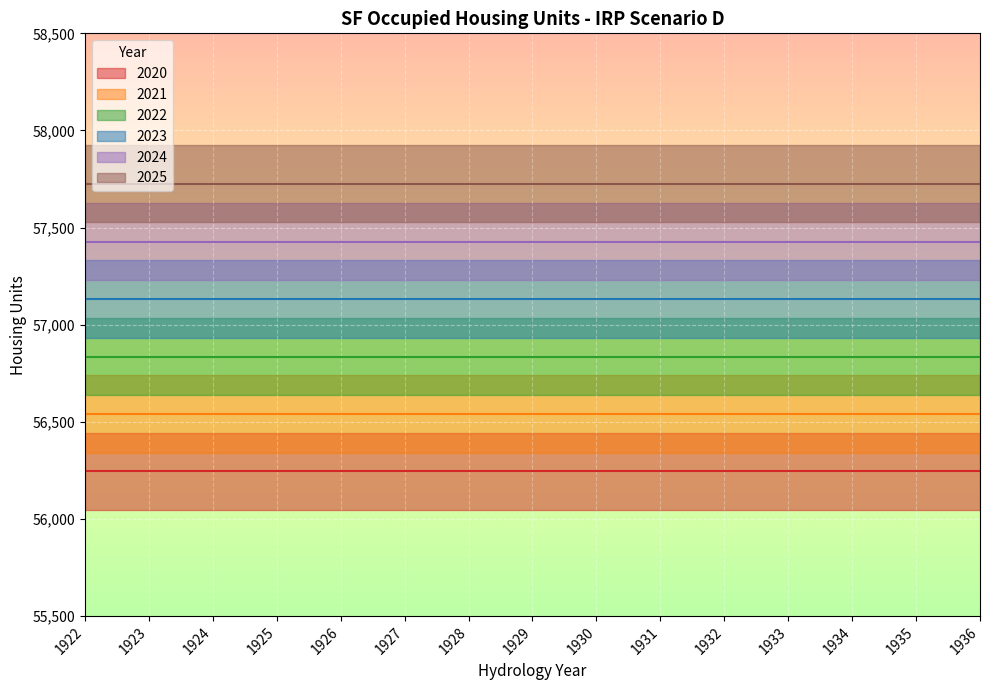

What is the value of the 2024 point at the 3rd from the left?

57428.0